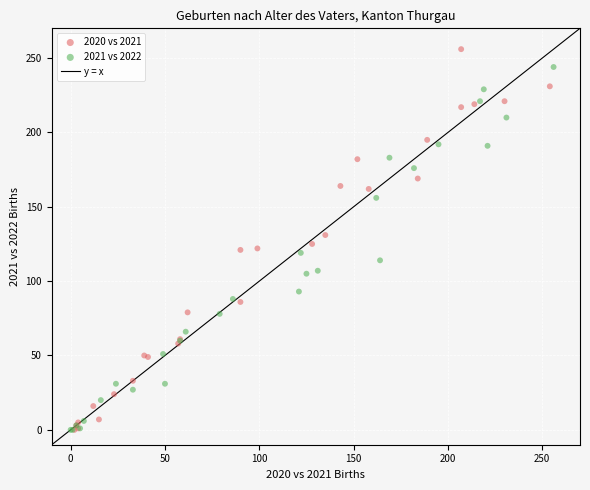

Which series has the largest Y range (max minus min)?

2020 vs 2021